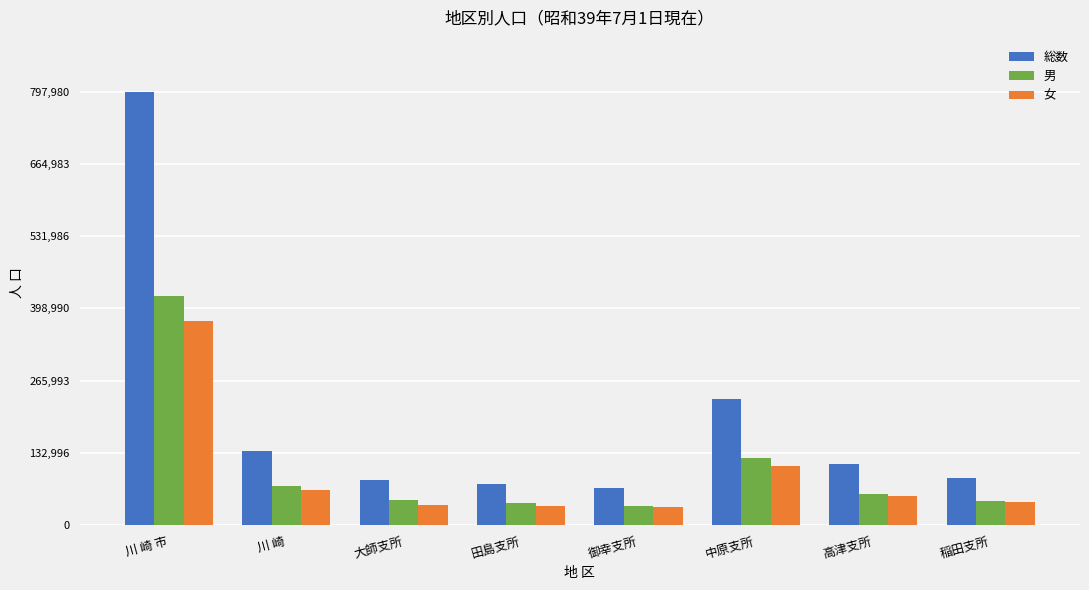

How many data points in 総数 are less than 112780?

4